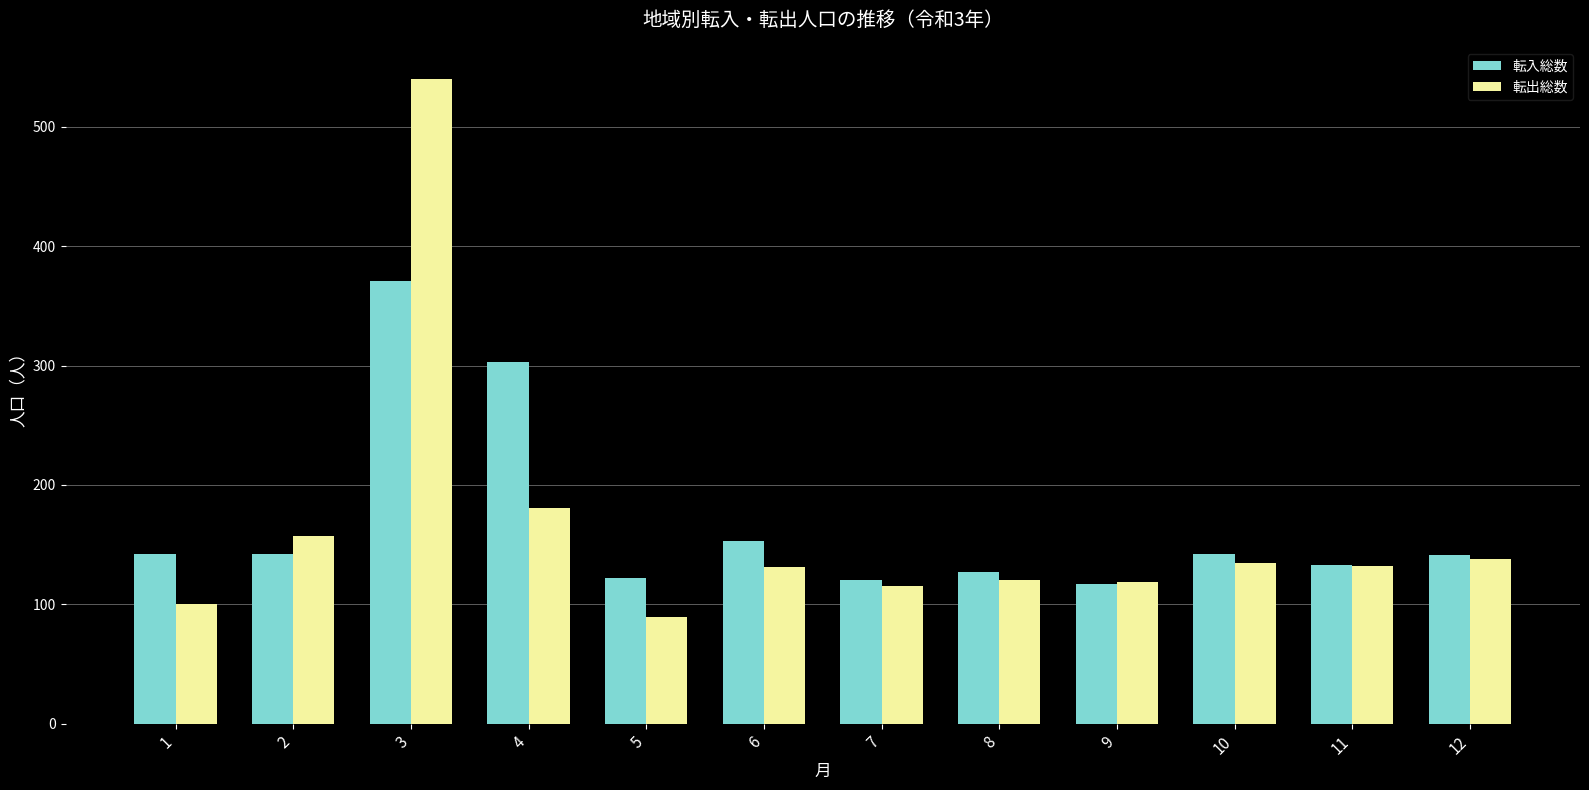

Rank the series by their maximum value, from lowest to highest.

転入総数, 転出総数